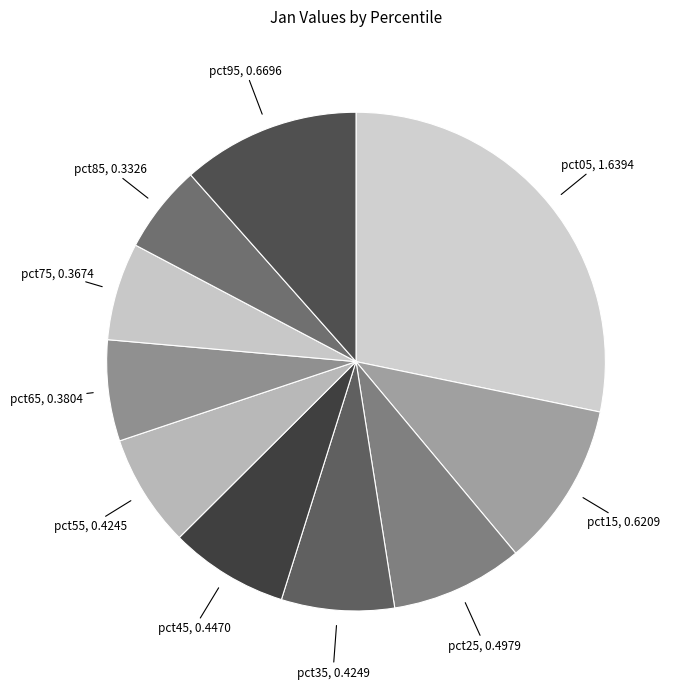

How many segments does this pie chart have?

10